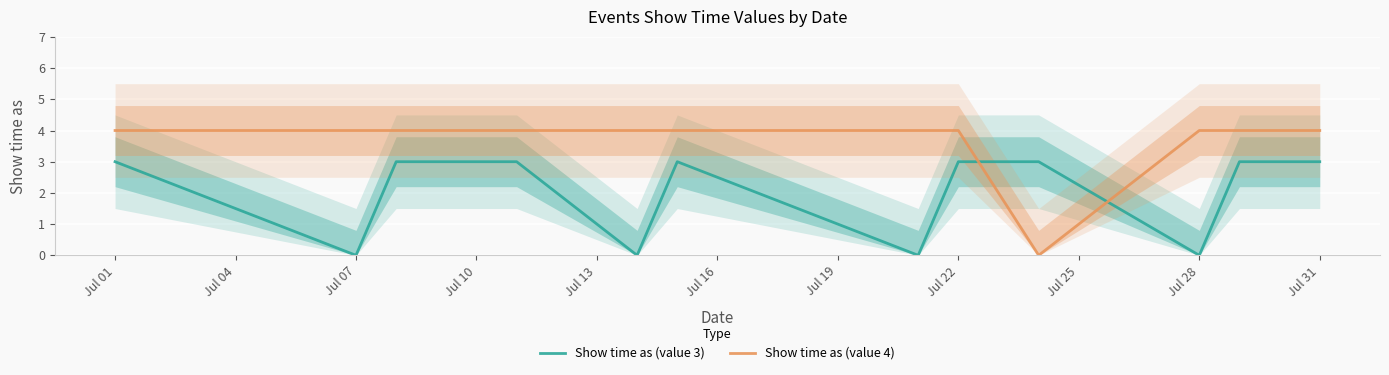

Which series ends up on top after the final intersection of Show time as (value 4) and Show time as (value 3)?

Show time as (value 4)